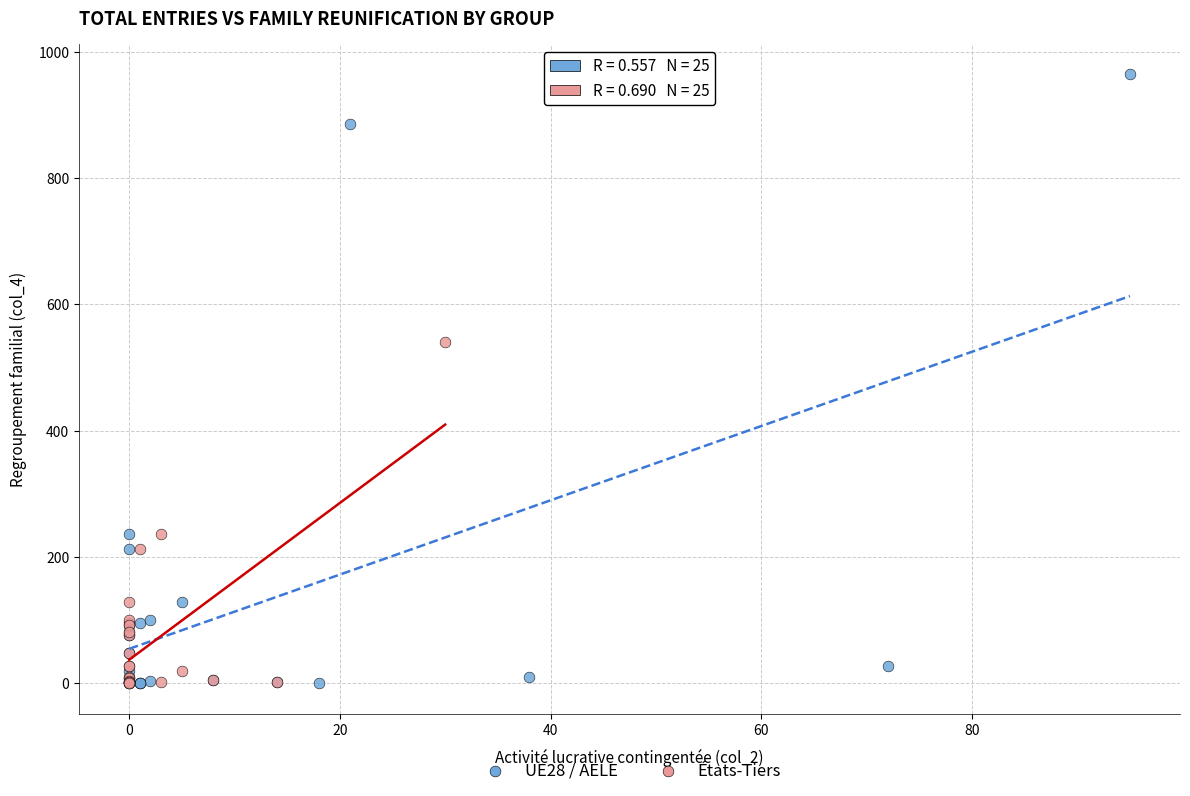

Which series has the largest Y range (max minus min)?

UE28 / AELE